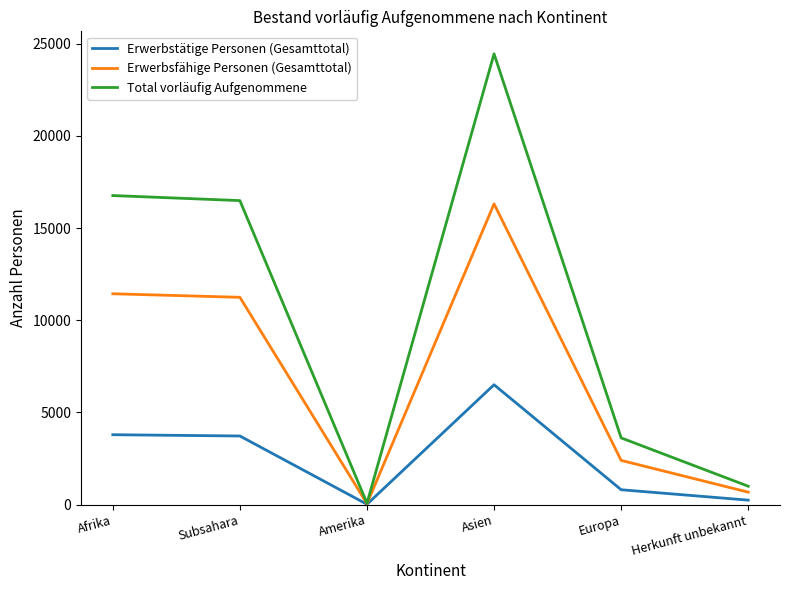

What is the greatest value displayed?

24445